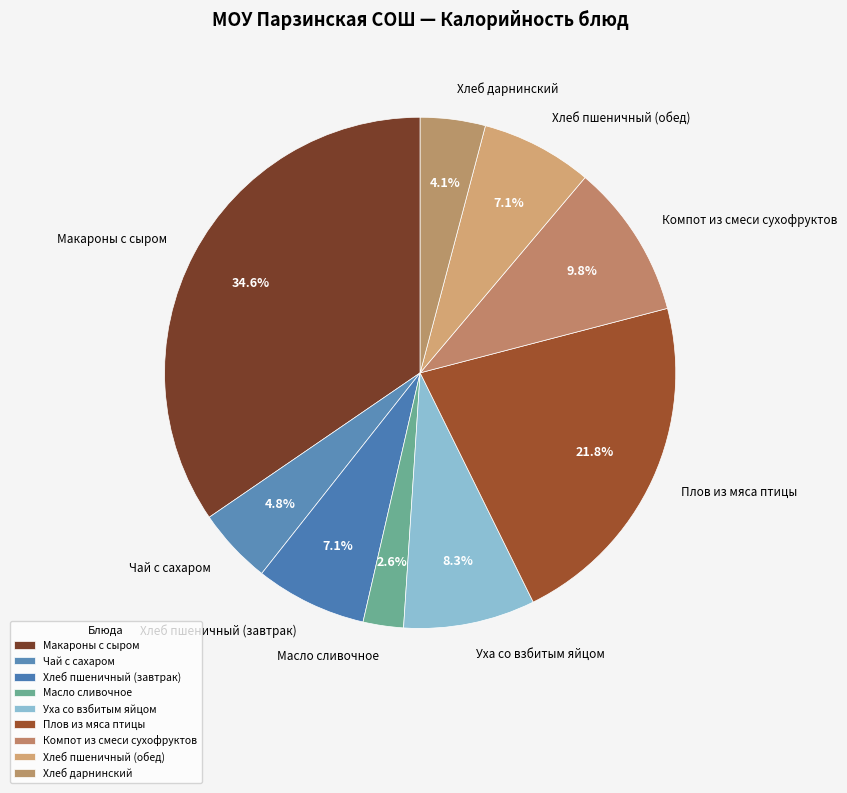

What percentage do Компот из смеси сухофруктов and Плов из мяса птицы together represent?

31.5%